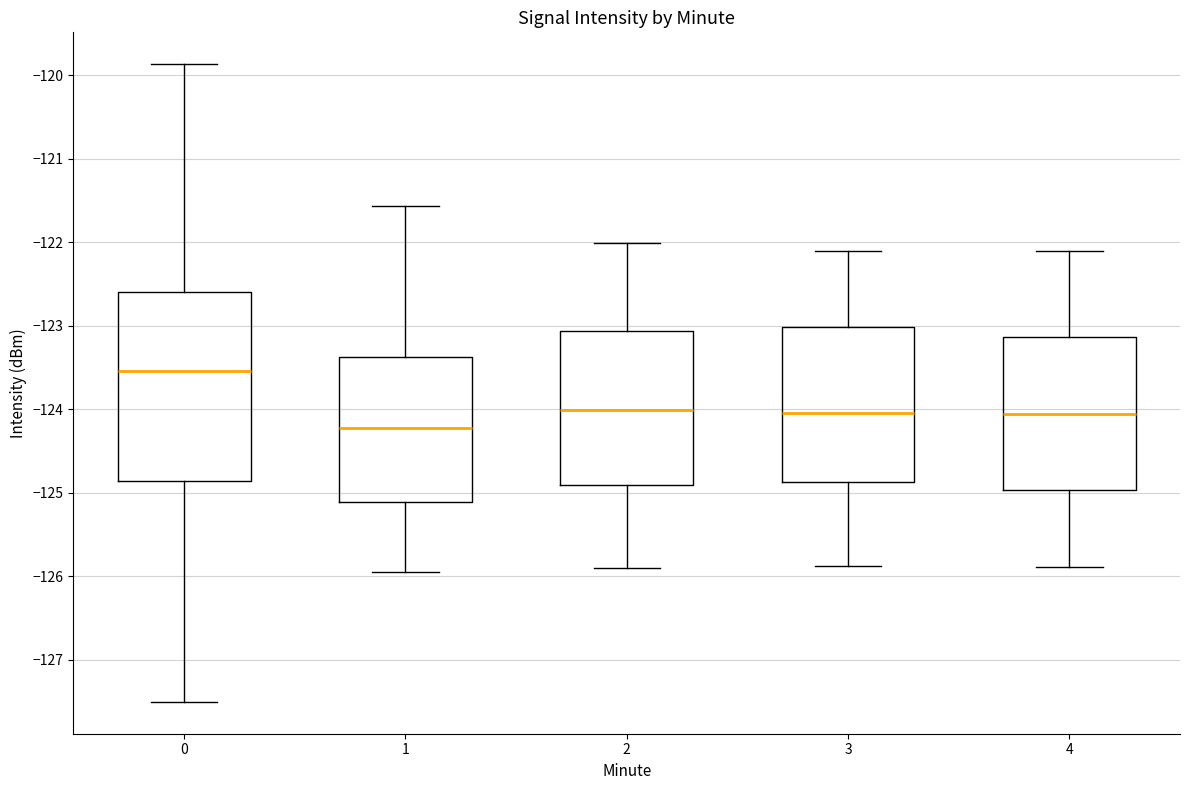

Reading left to right, read every box against the y-axis: the position of its median line, the range the box covers, and the ends of its whiskers. The values are not printed on the chart, so give them approximately, as read against the axis.

0: median -123.5, box -124.9 to -122.6, whiskers -127.5 to -119.9
1: median -124.2, box -125.1 to -123.4, whiskers -125.9 to -121.6
2: median -124.0, box -124.9 to -123.1, whiskers -125.9 to -122.0
3: median -124.0, box -124.9 to -123.0, whiskers -125.9 to -122.1
4: median -124.1, box -125.0 to -123.1, whiskers -125.9 to -122.1